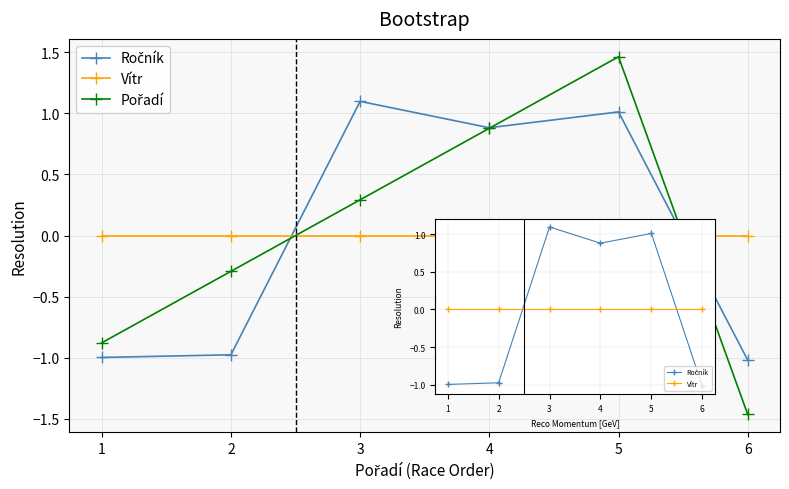

True or false: Pořadí has a value of -0.3 at 2.

True